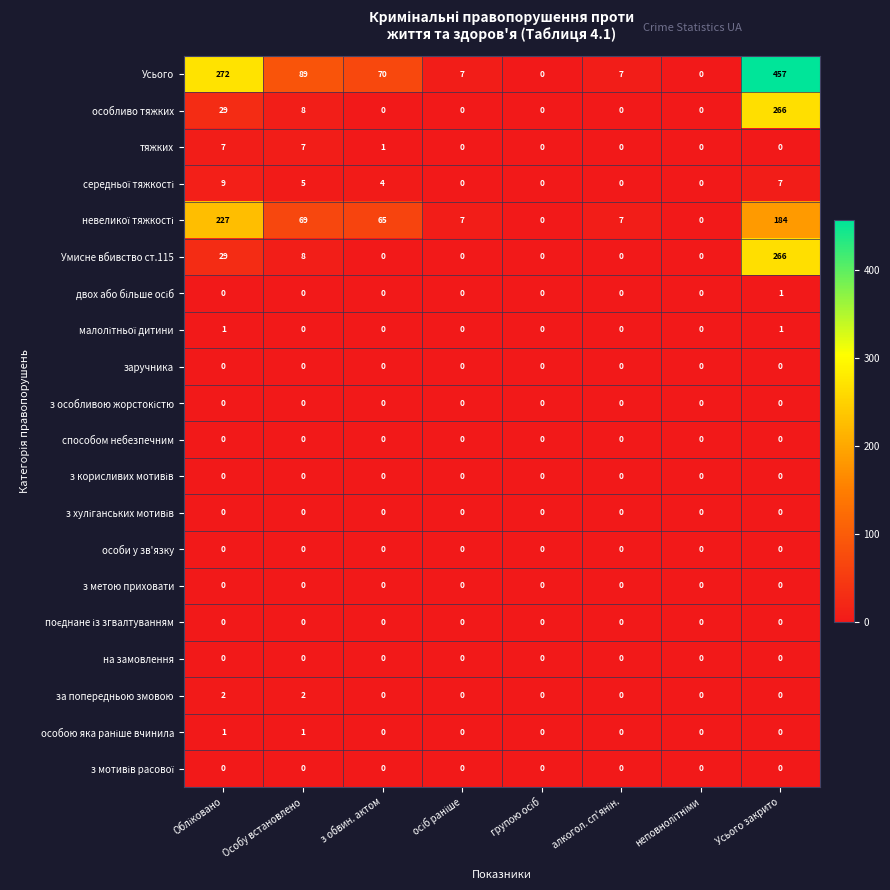

At which label does Умисне вбивство ст.115 reach its peak?

Усього закрито